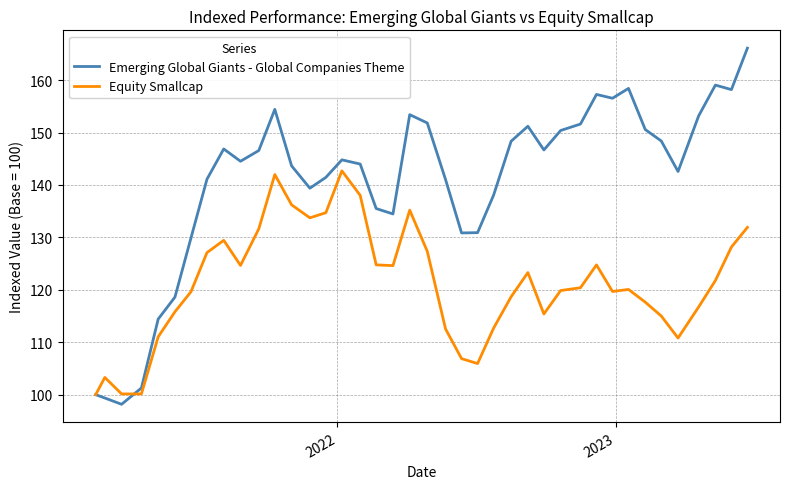

Which series has the largest total across all categories?

Emerging Global Giants - Global Companies Theme